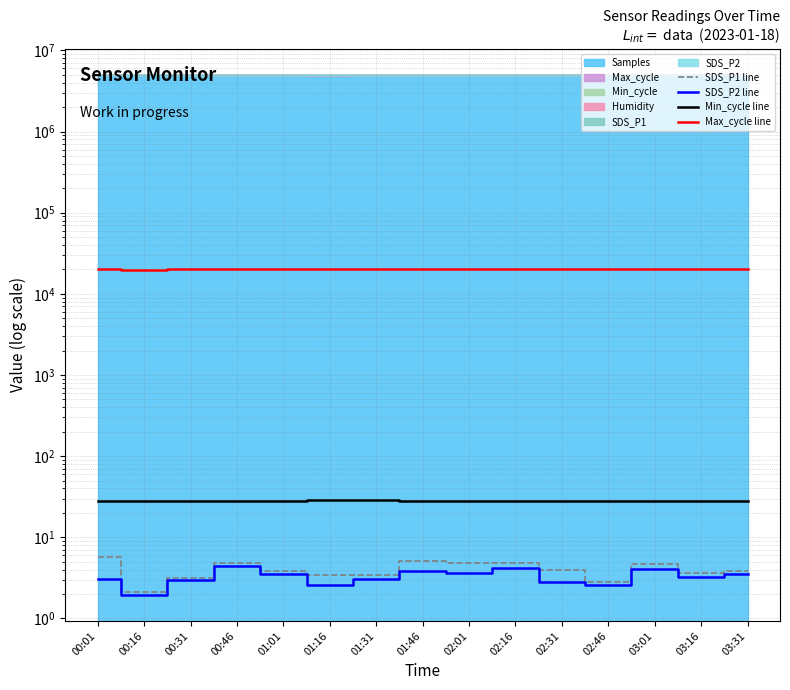

Rank the series at 01:46 from highest to lowest value.

Max_cycle line, Min_cycle line, SDS_P1 line, SDS_P2 line